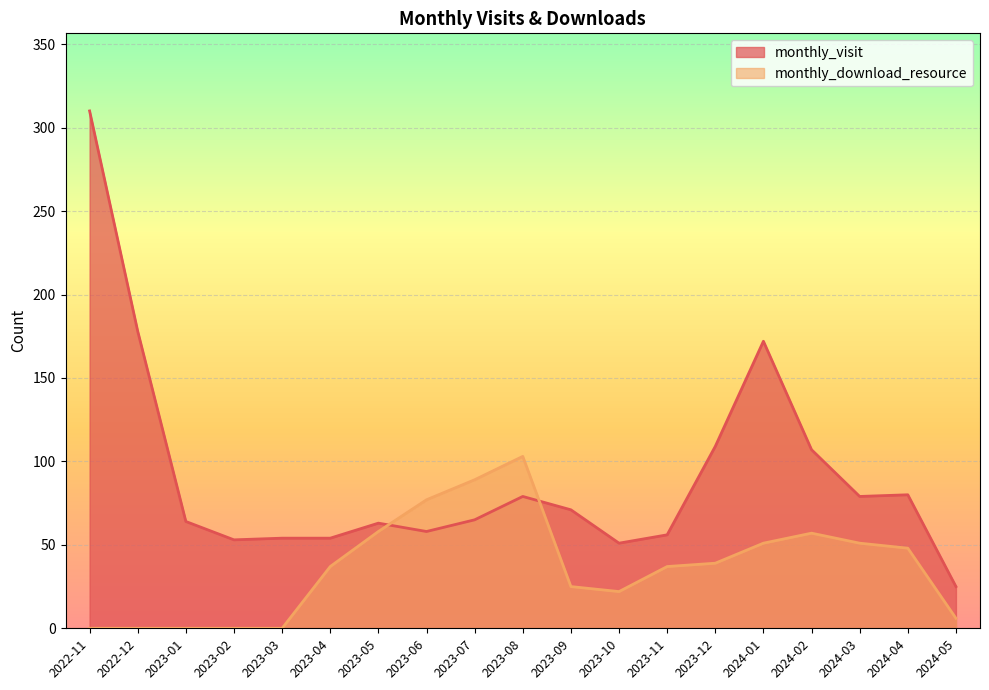

Rank the series by their average value, from highest to lowest.

monthly_visit, monthly_download_resource